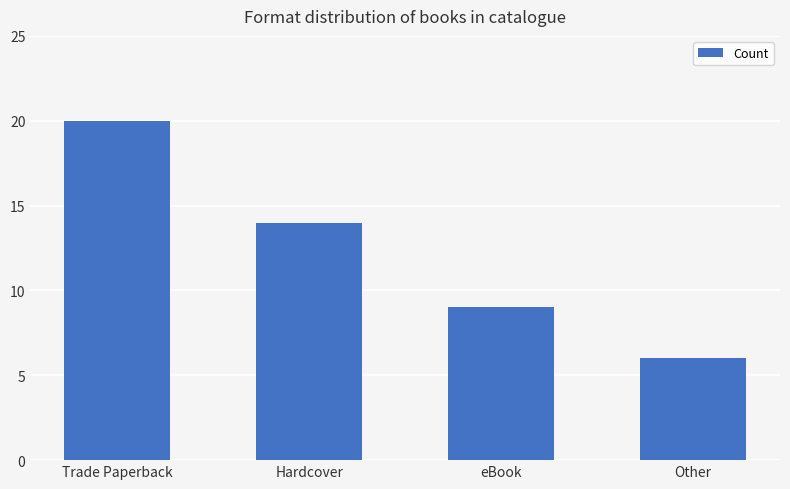

What value does the data have at eBook?

9